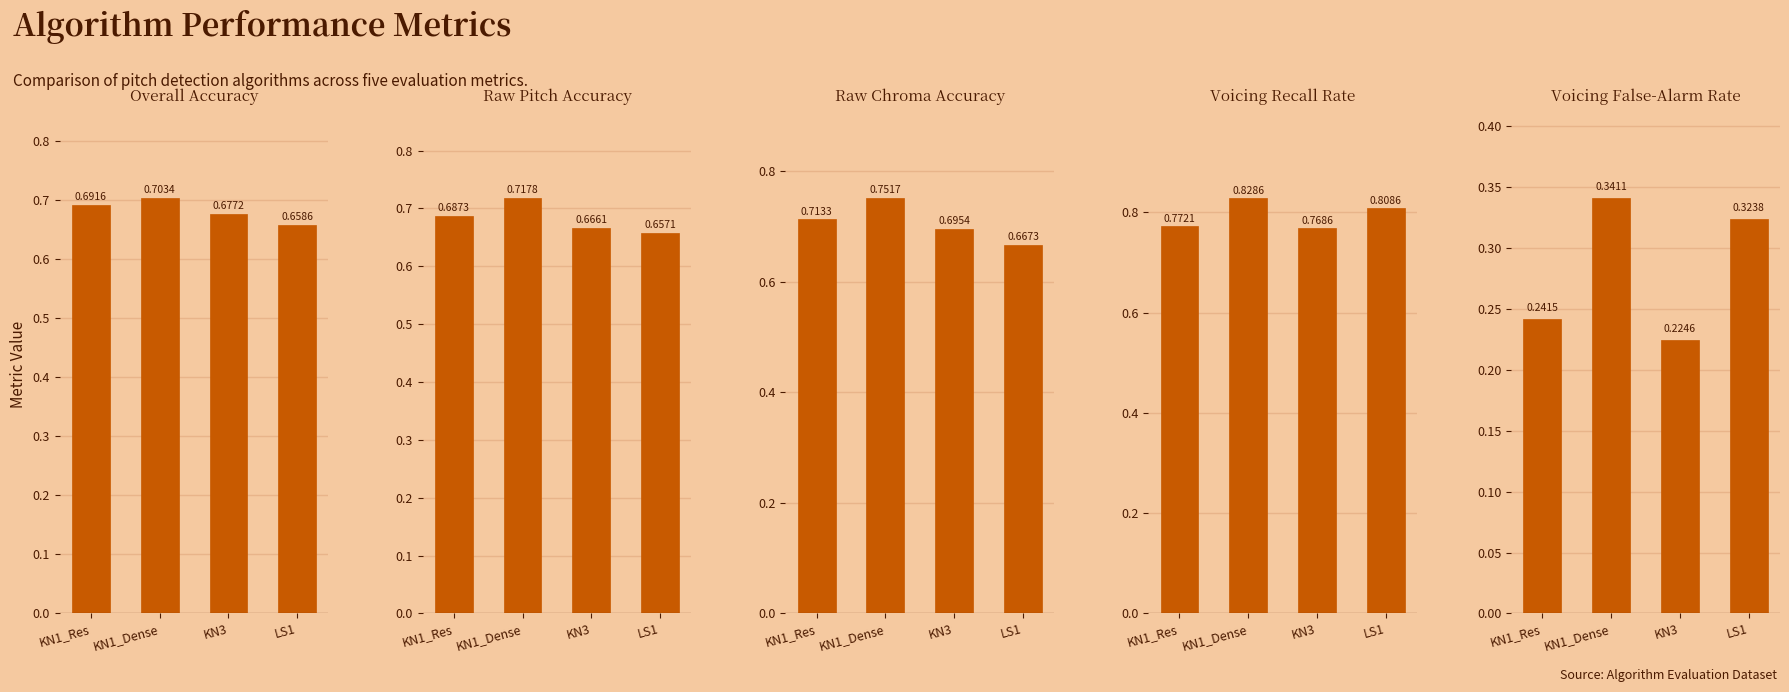

Which series has the widest spread of values?

Voicing False-Alarm Rate